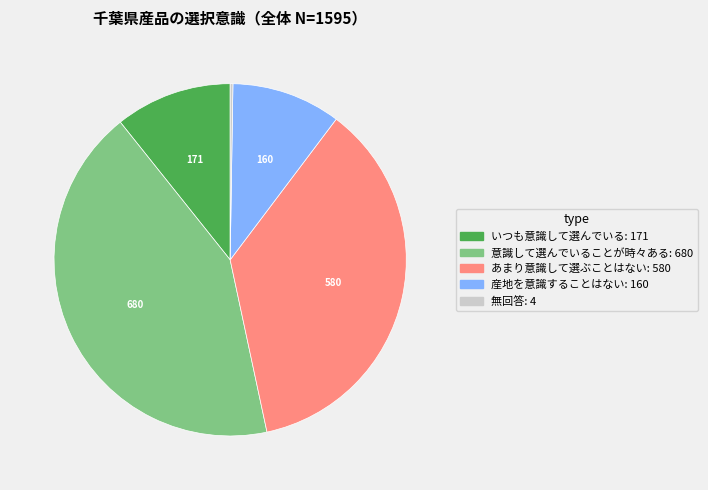

Is it true that 産地を意識することはない is 10% of the pie?

True